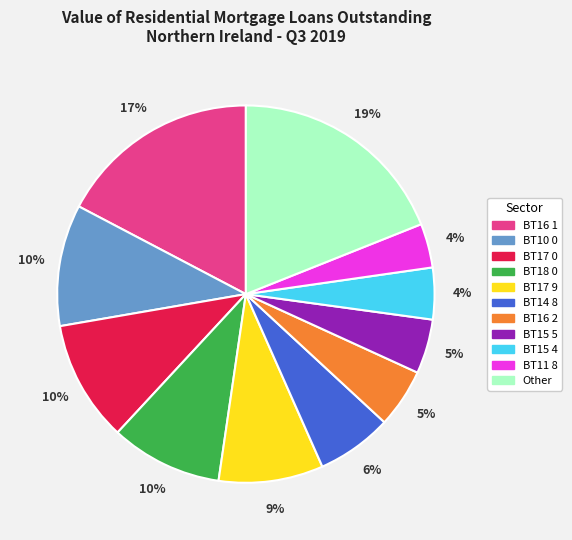

Does any single category account for the majority?

No